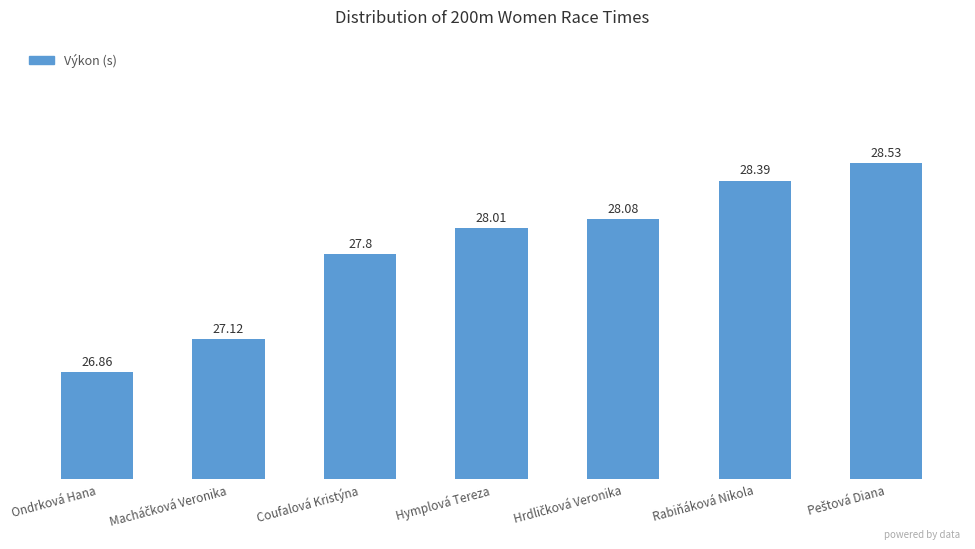

What is the greatest value displayed?

28.5